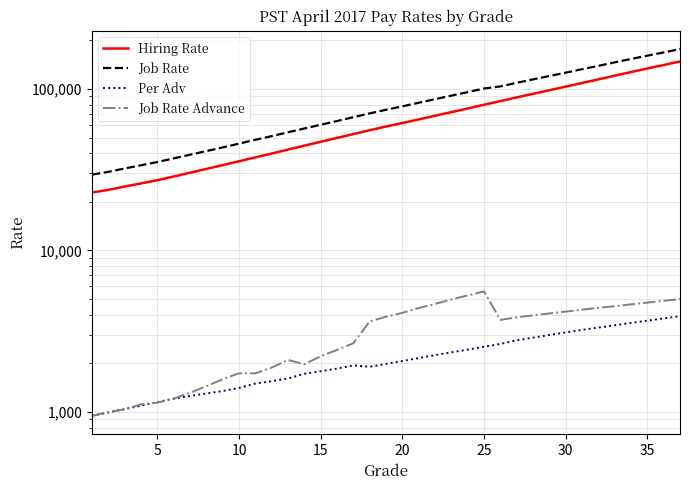

True or false: Hiring Rate and Per Adv cross at least once.

False